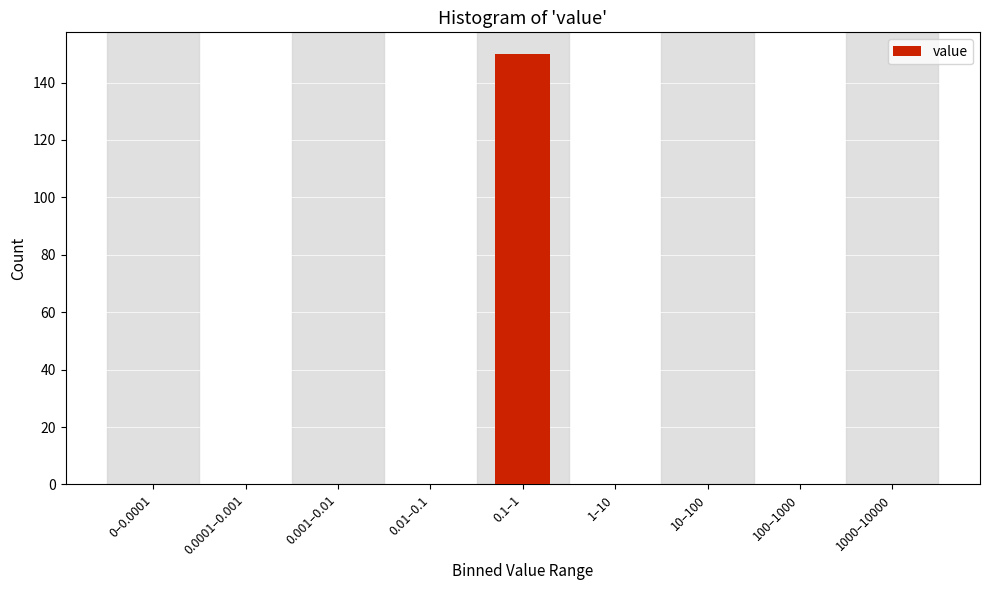

Reading left to right, extract all data points from this chart.

0–0.0001=0	0.0001–0.001=0	0.001–0.01=0	0.01–0.1=0	0.1–1=150	1–10=0	10–100=0	100–1000=0	1000–10000=0